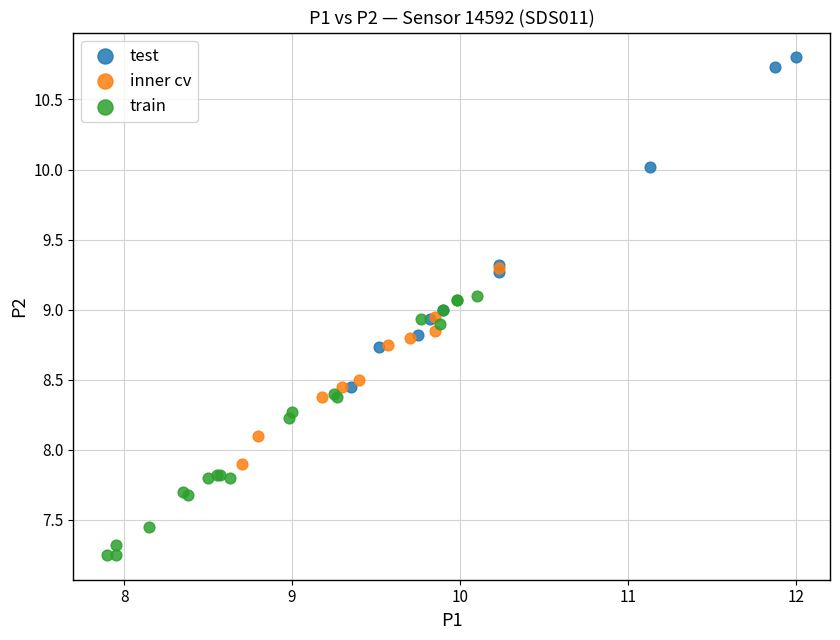

Which series has the widest spread of Y values?

test